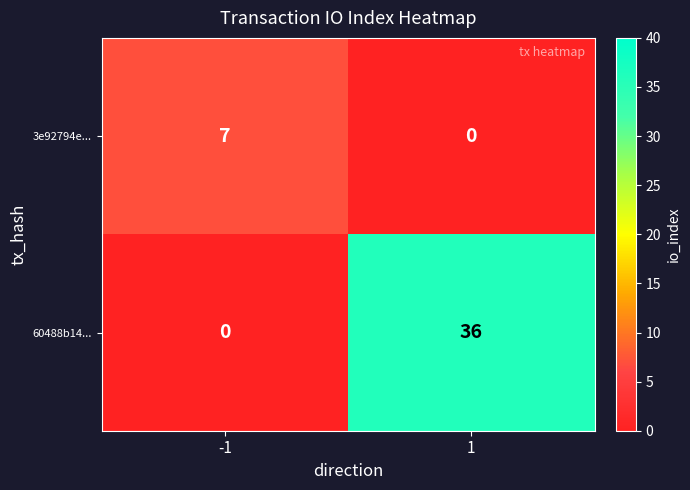

Rank the series by their maximum value, from lowest to highest.

3e92794e..., 60488b14...